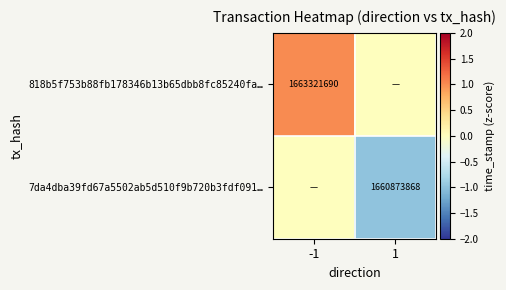

Is the value of 7da4dba39fd67a5502ab5d510f9b720b3fdf091… at 1 greater than the value of 818b5f753b88fb178346b13b65dbb8fc85240fa… at -1?

No